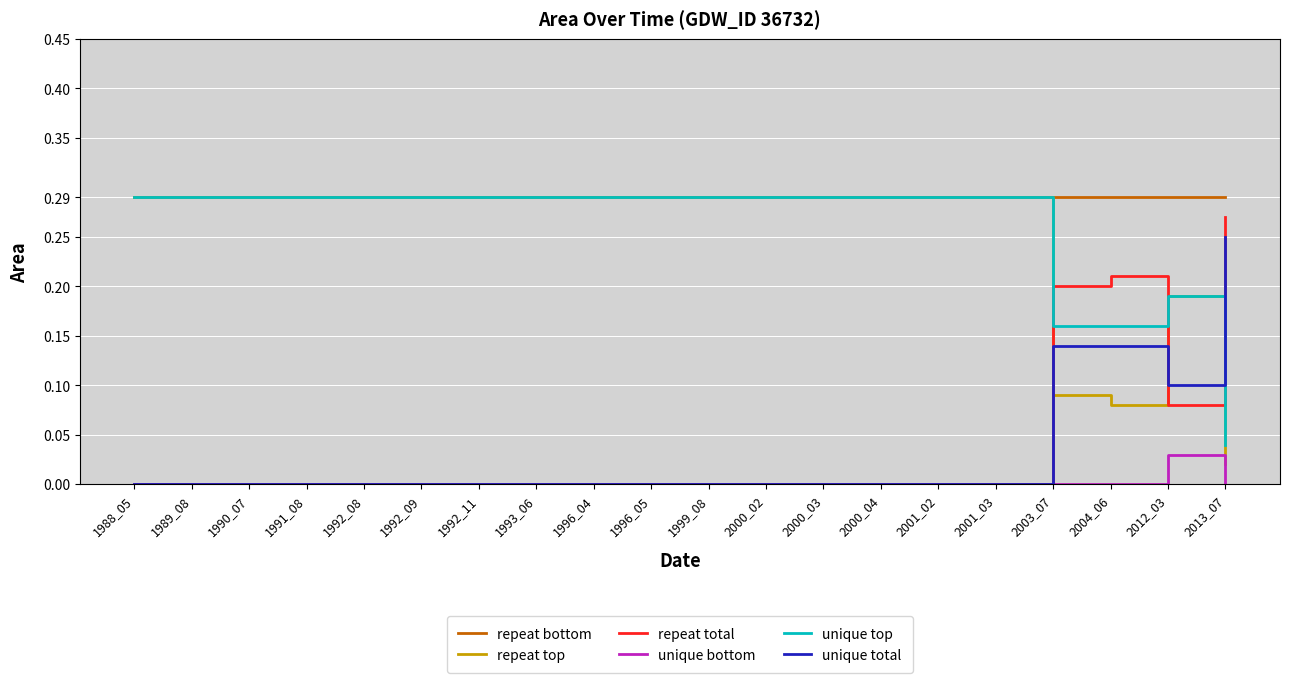

True or false: unique bottom has a value of 0.0 at 1990_07.

True